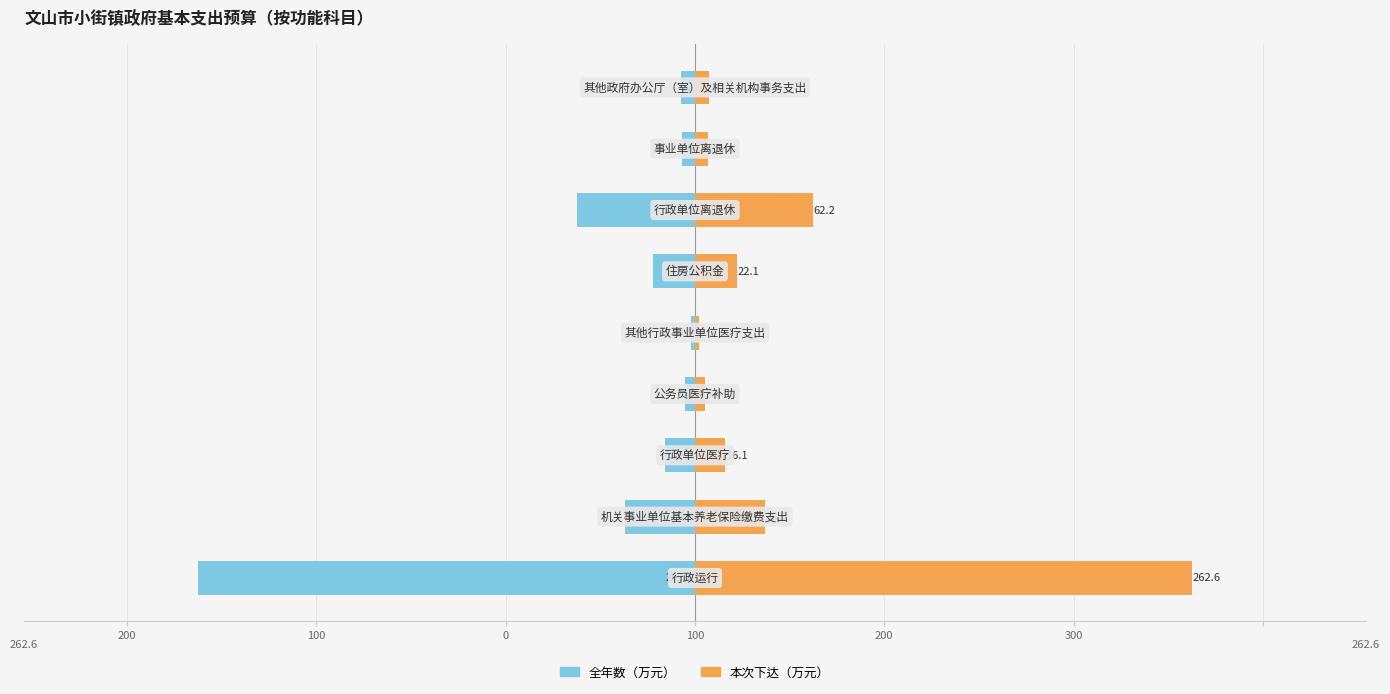

What is the difference between the second highest and second lowest values in the 全年数(万元) series?

56.9